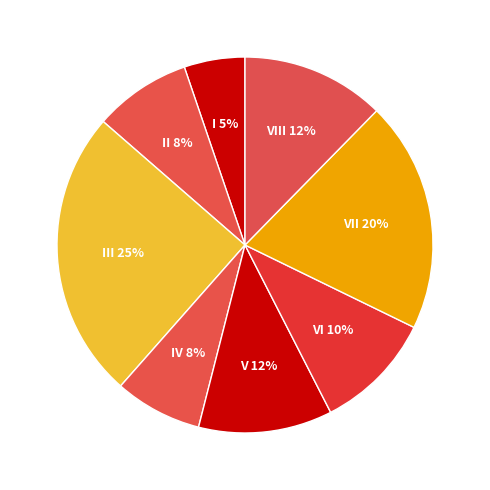

Which has a higher value, II or VI?

VI